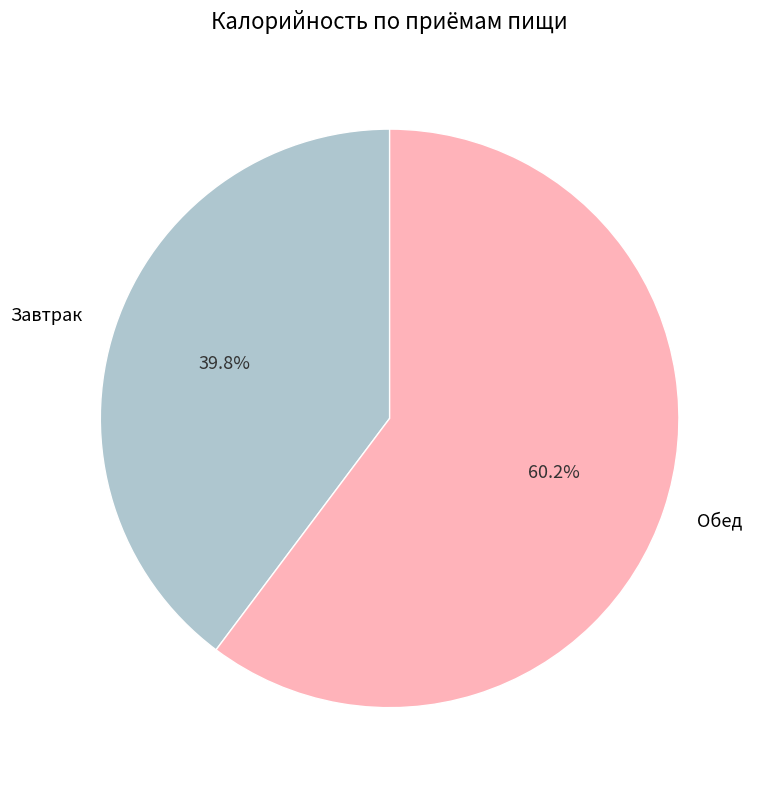

How many segments does this pie chart have?

2